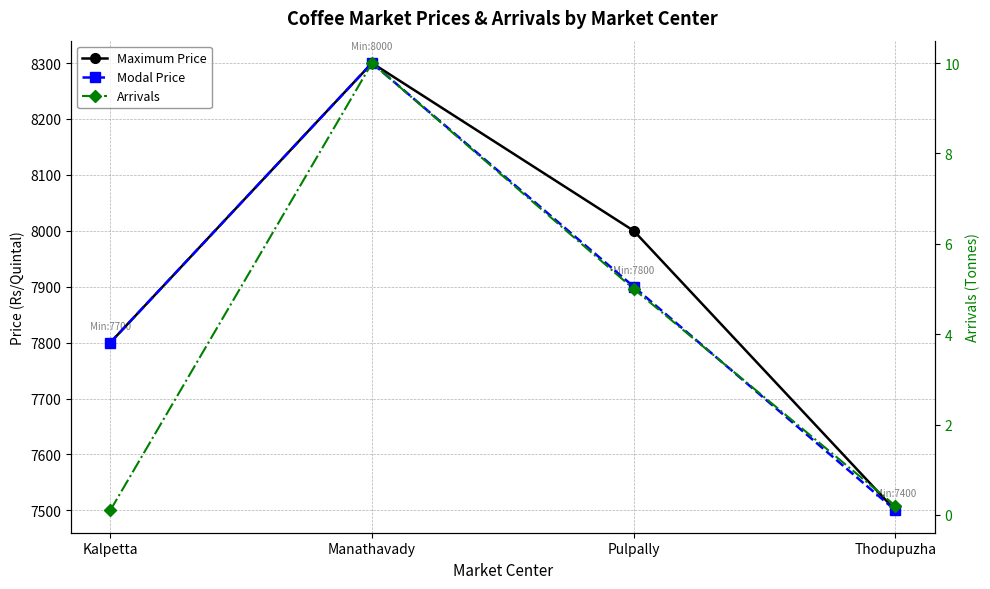

What is the label of the 3rd point from the left?

Pulpally